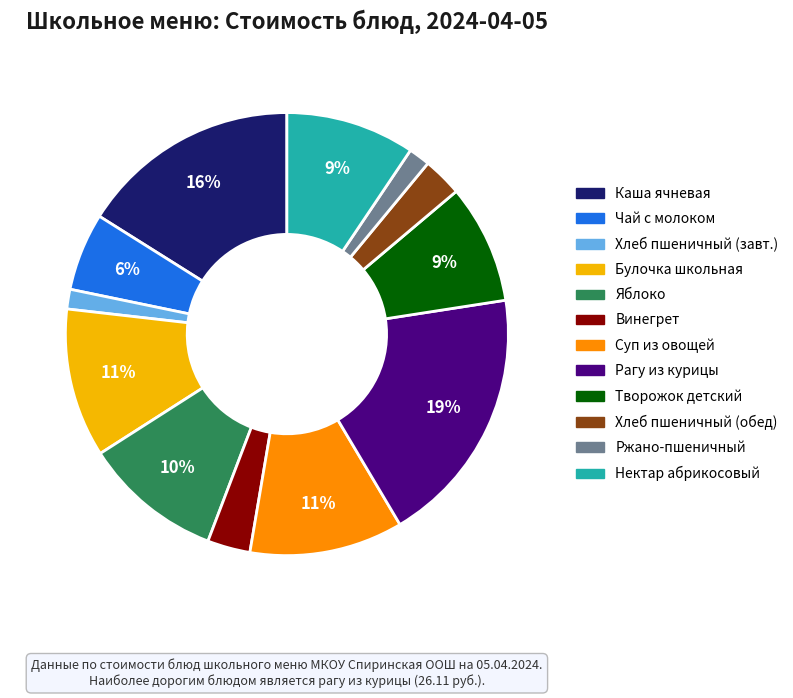

To the nearest percent, what is the average slice percentage?

8%